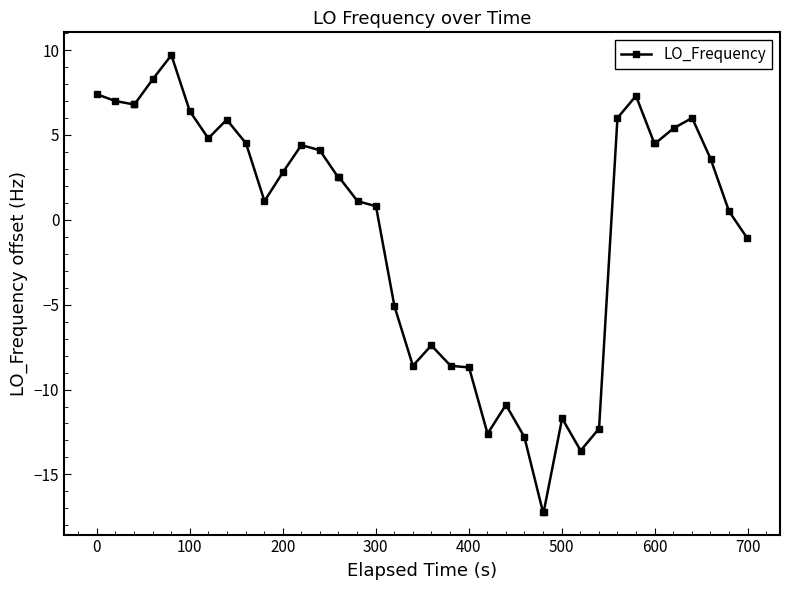

True or false: the data has more than 1 interior local peaks.

True